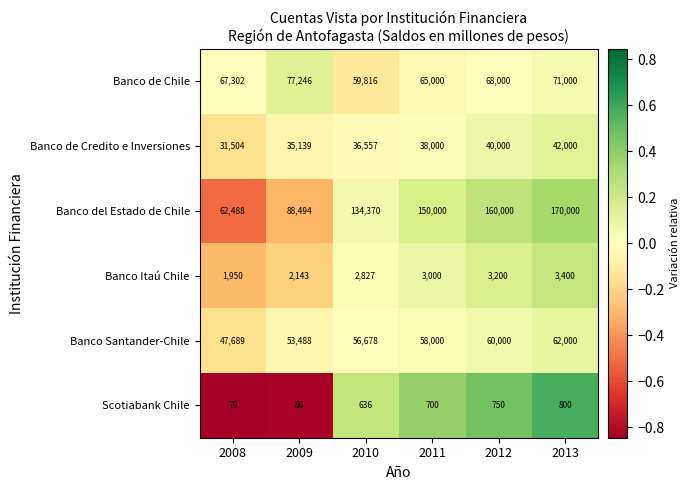

Which series has the largest range (max minus min)?

Banco del Estado de Chile